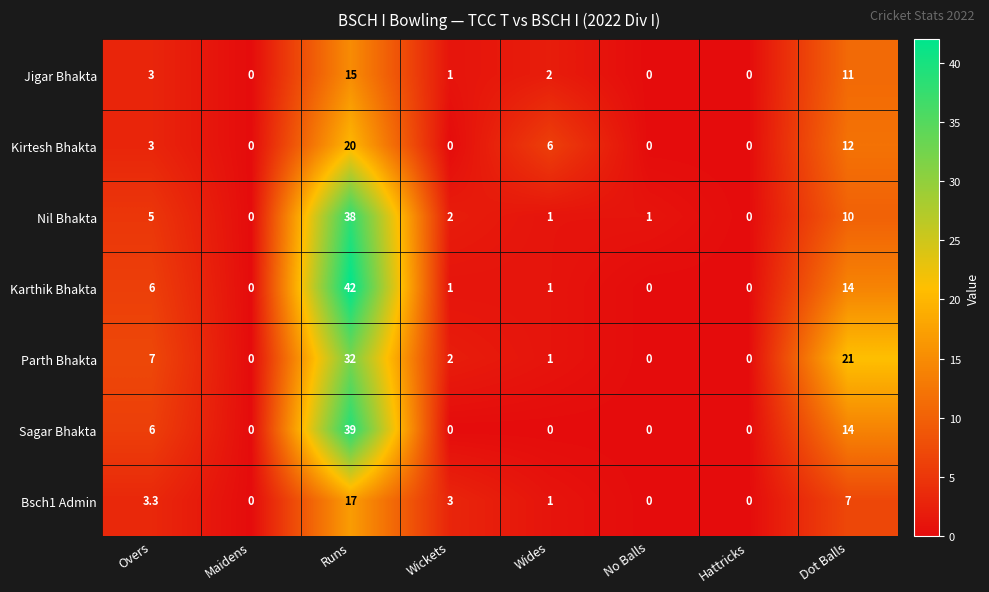

True or false: Kirtesh Bhakta has a value of 0.0 at Wickets.

True